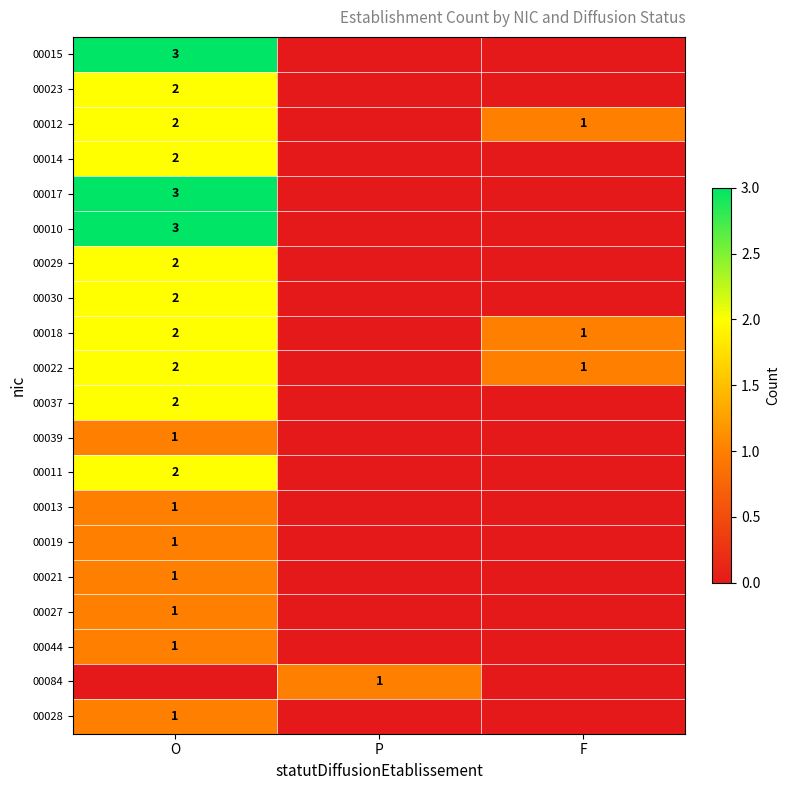

What is the sum of the 00012 values at O and F?

3